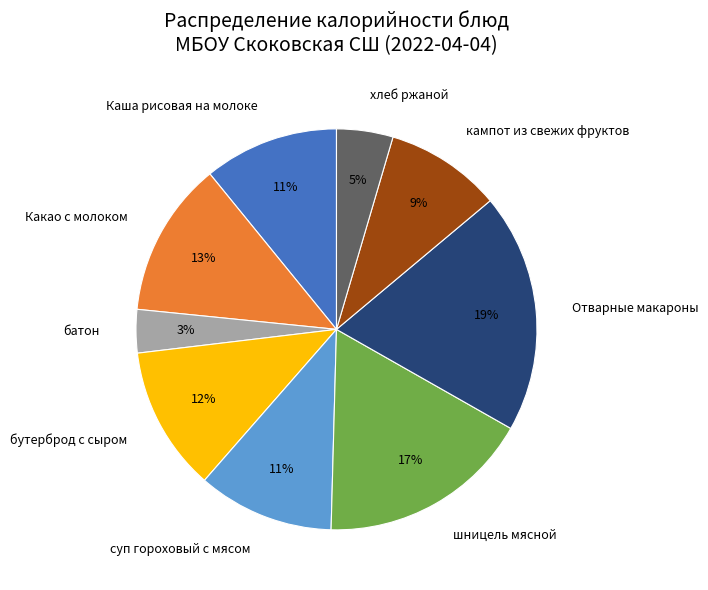

What is the largest slice in the pie chart?

Отварные макароны